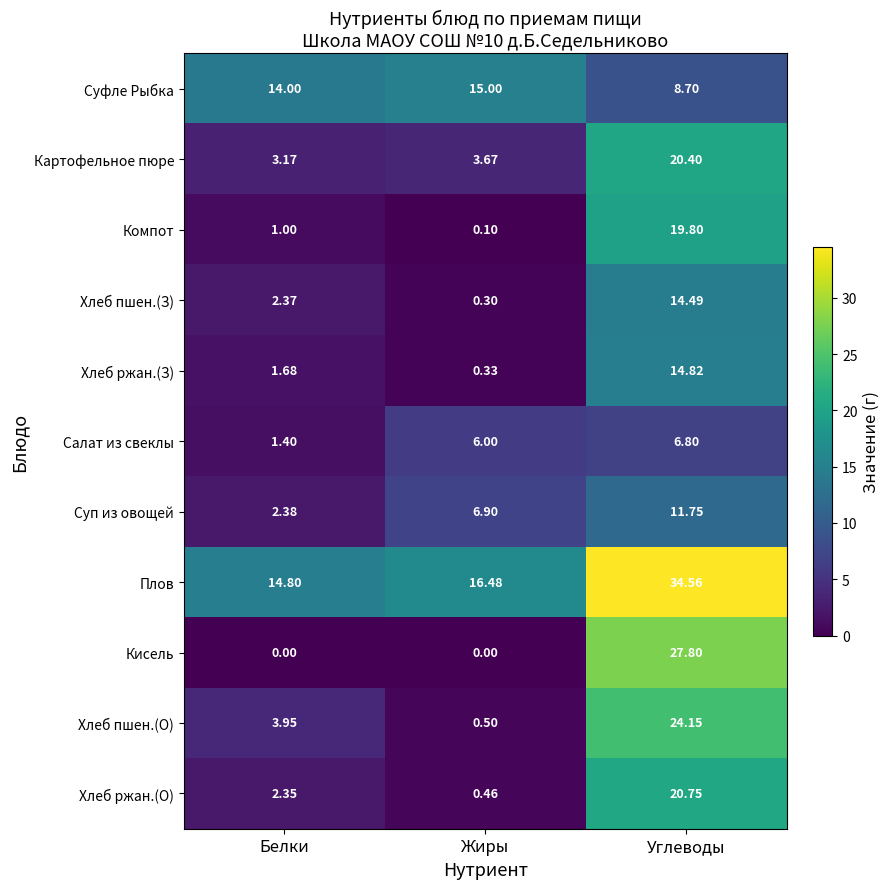

Which series has the largest total across all categories?

Плов